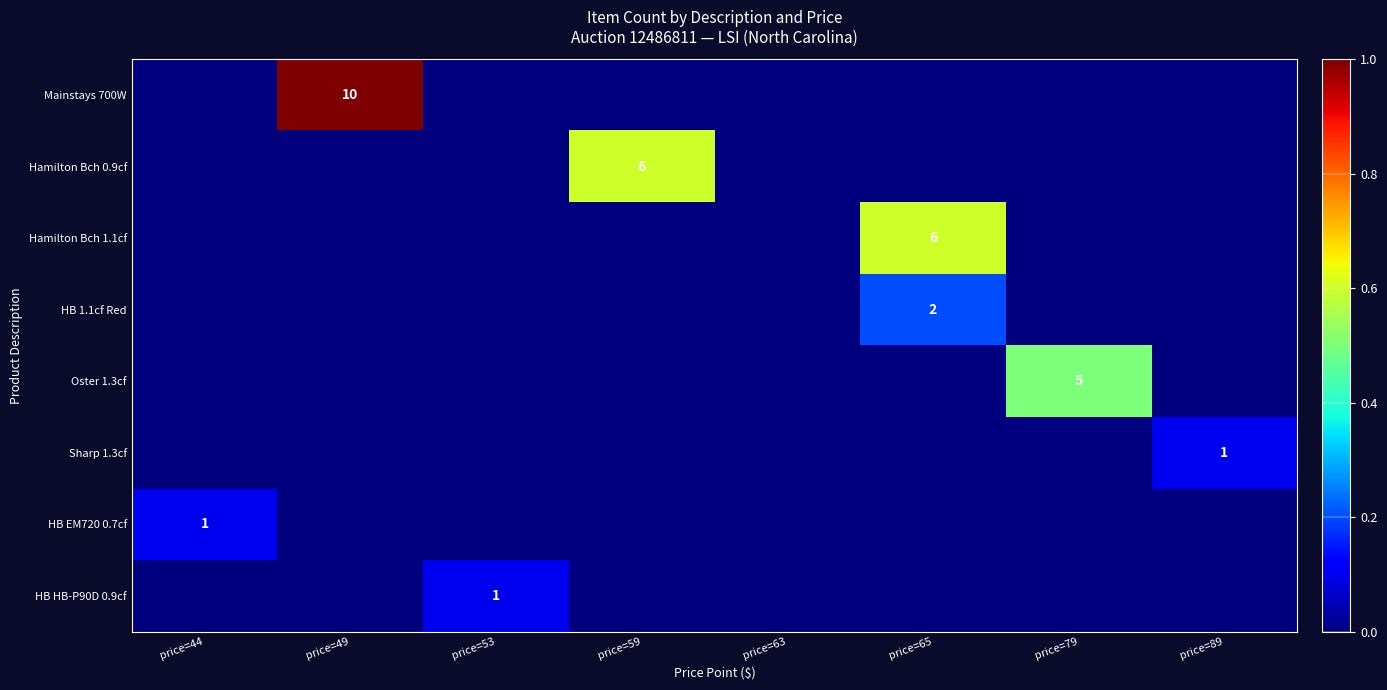

Count the number of categories in the chart.

8